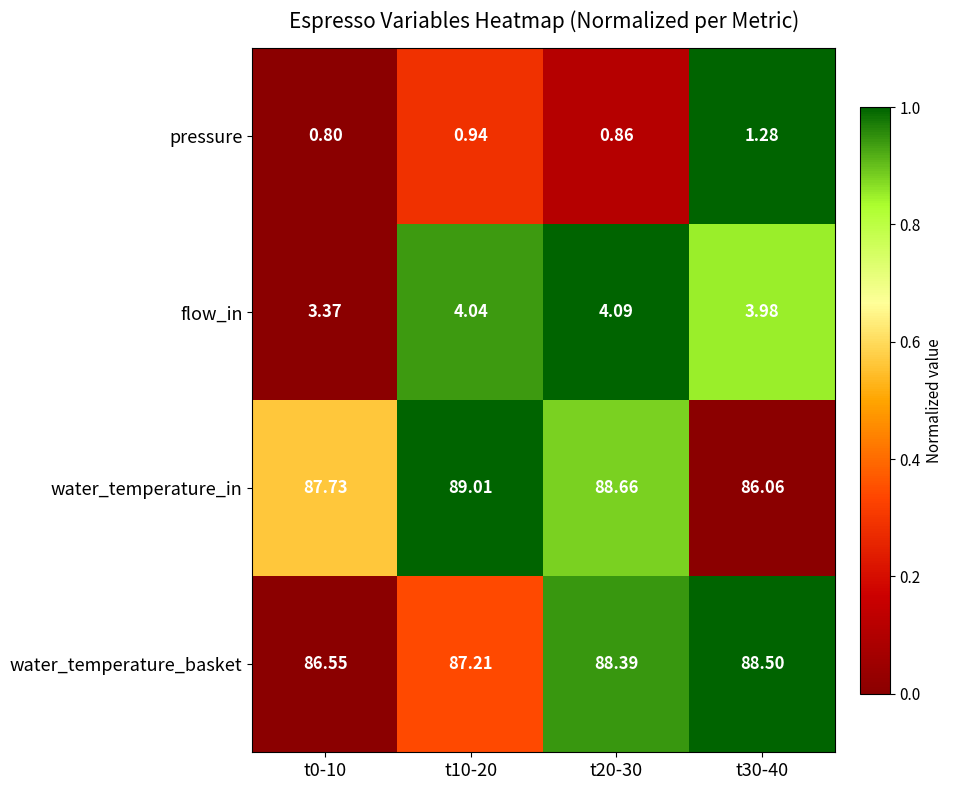

Which series changed the most between t10-20 and t30-40?

water_temperature_in